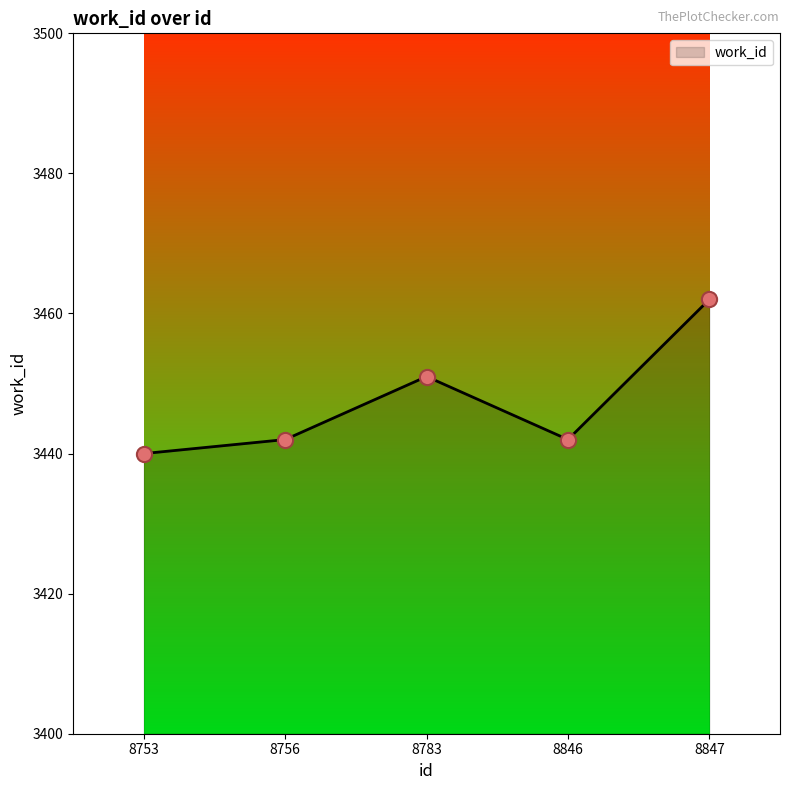

What is the change in value from 8756 to 8847?

+20